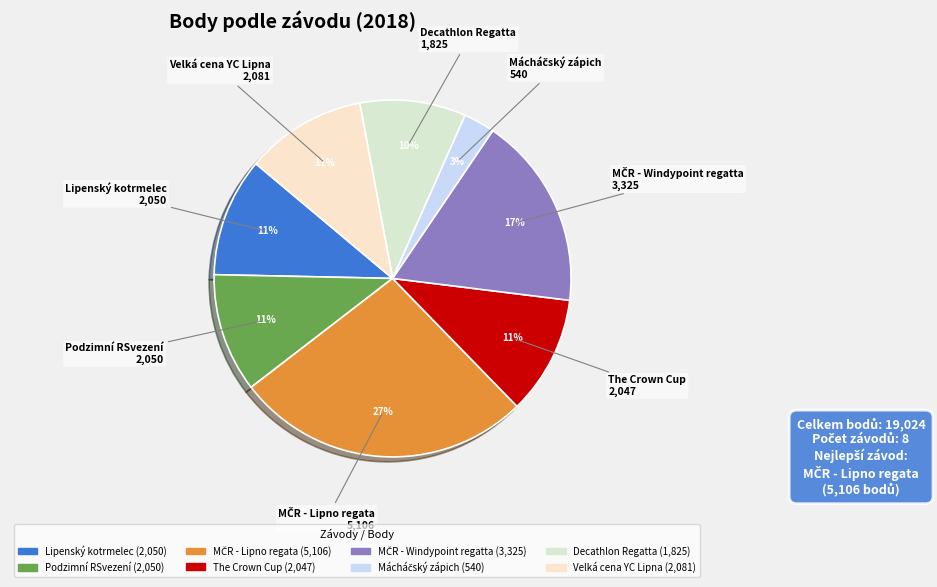

Count the number of slices in the pie.

8